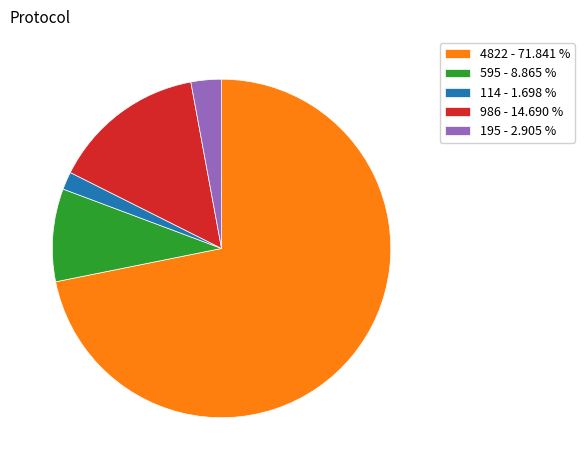

Between 986 - 14.690 % and 4822 - 71.841 %, which is larger?

4822 - 71.841 %